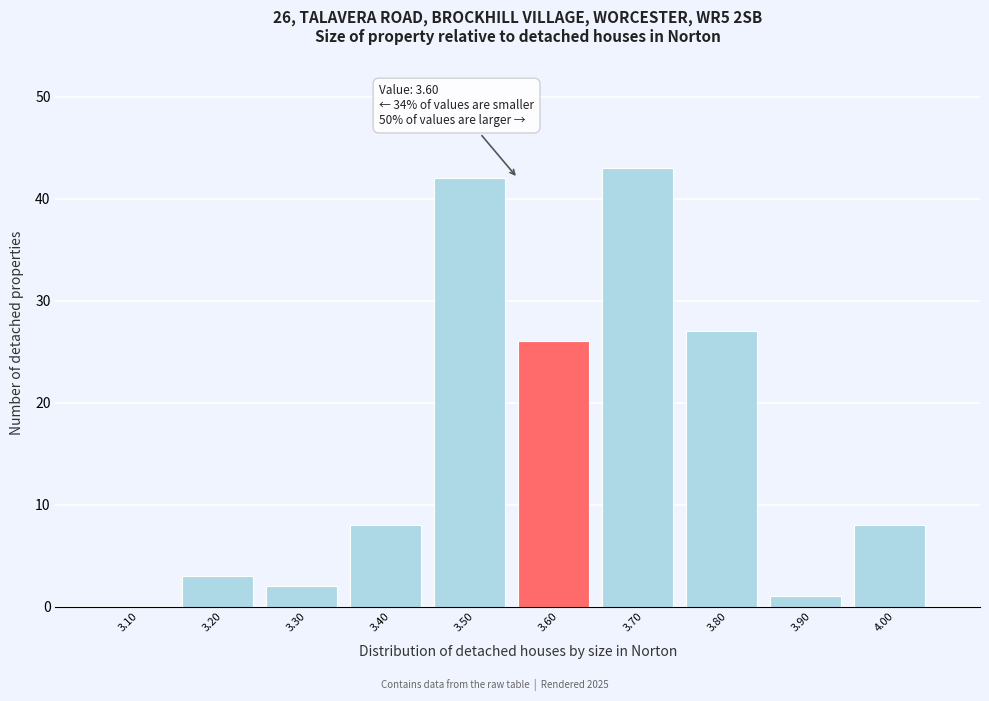

Reading right to left, transcribe all the data shown in this chart.

4.00=8	3.90=1	3.80=27	3.70=43	3.60=26	3.50=42	3.40=8	3.30=2	3.20=3	3.10=0